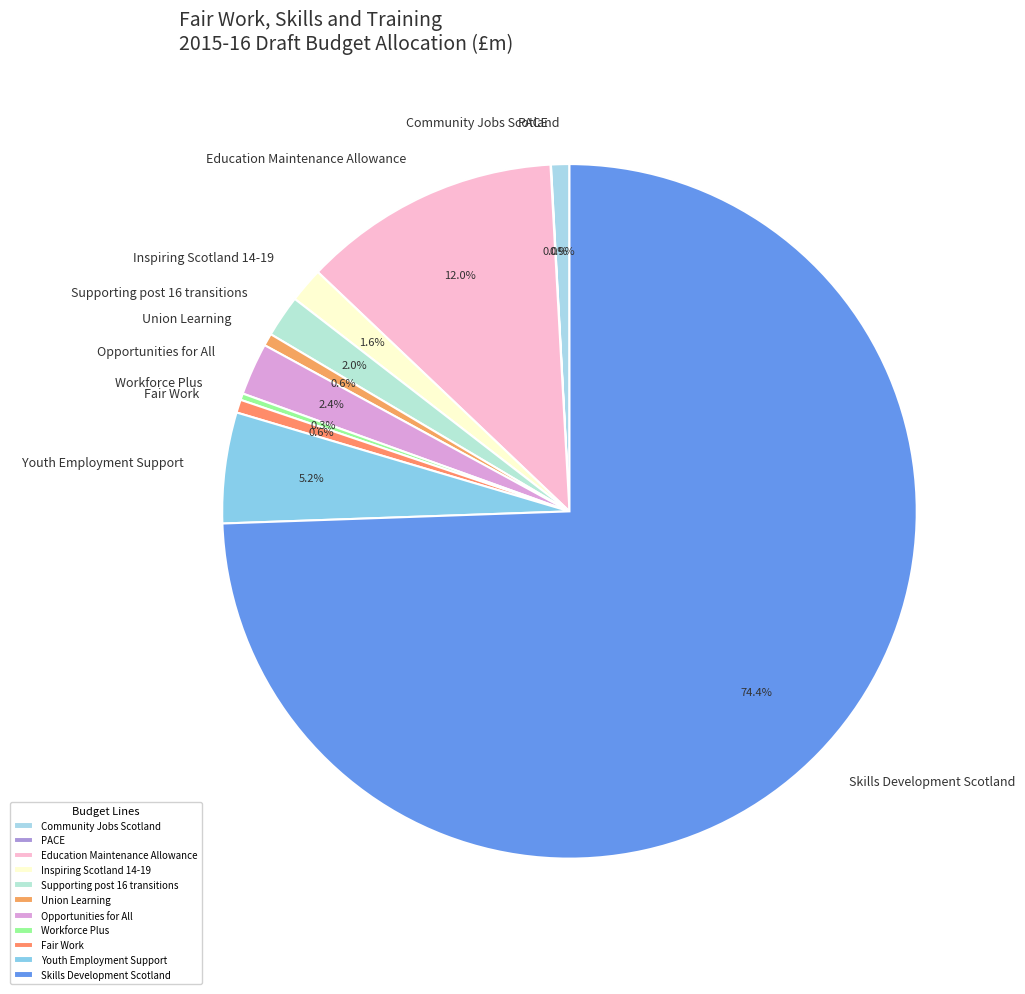

Does any single category account for the majority?

Yes